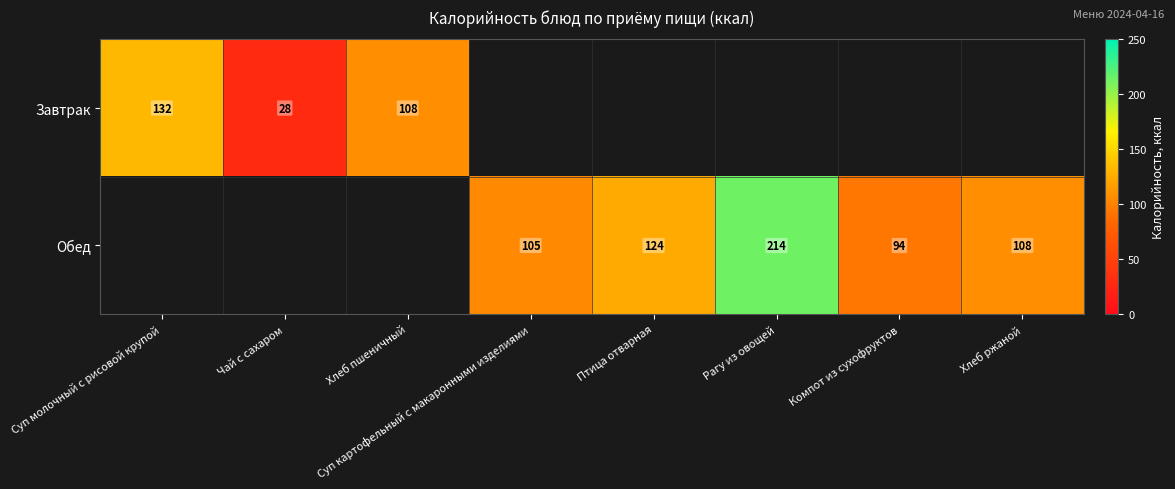

True or false: Завтрак has a value of 230.2 at Суп молочный с рисовой крупой.

False